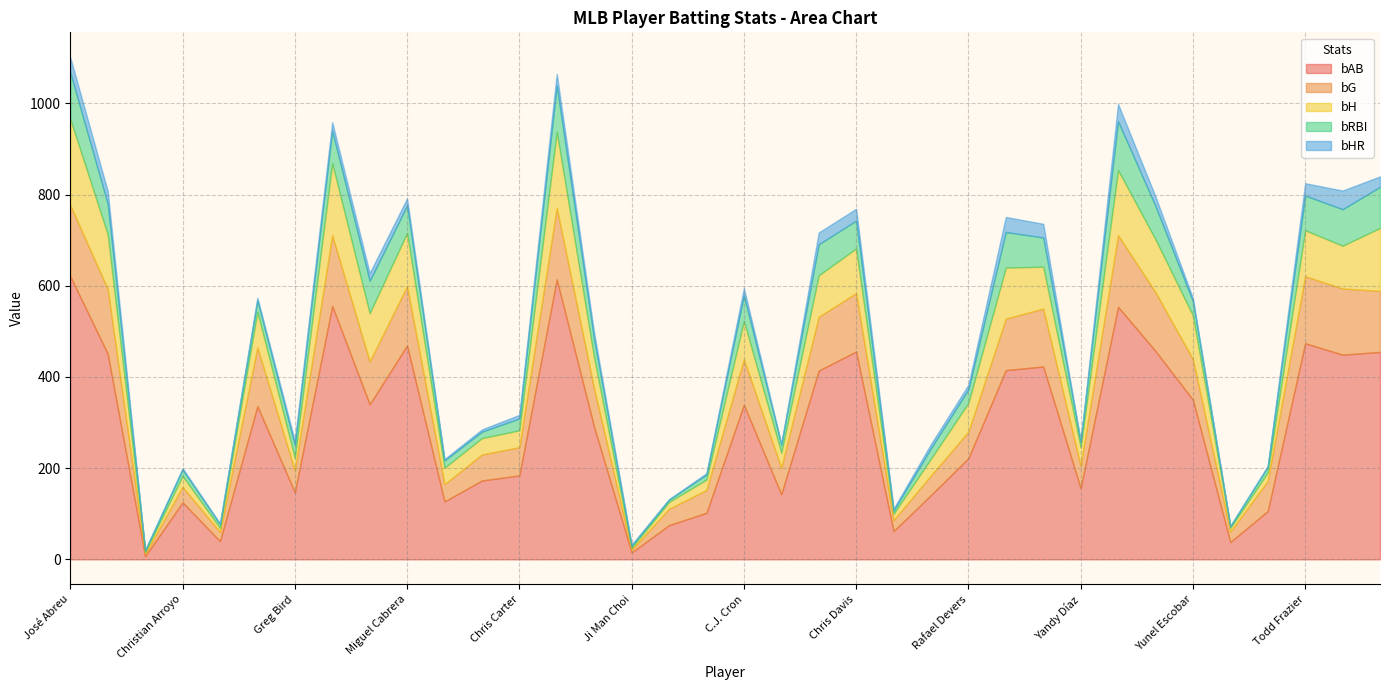

What is the value of the bG point at the 22nd from the left?

128